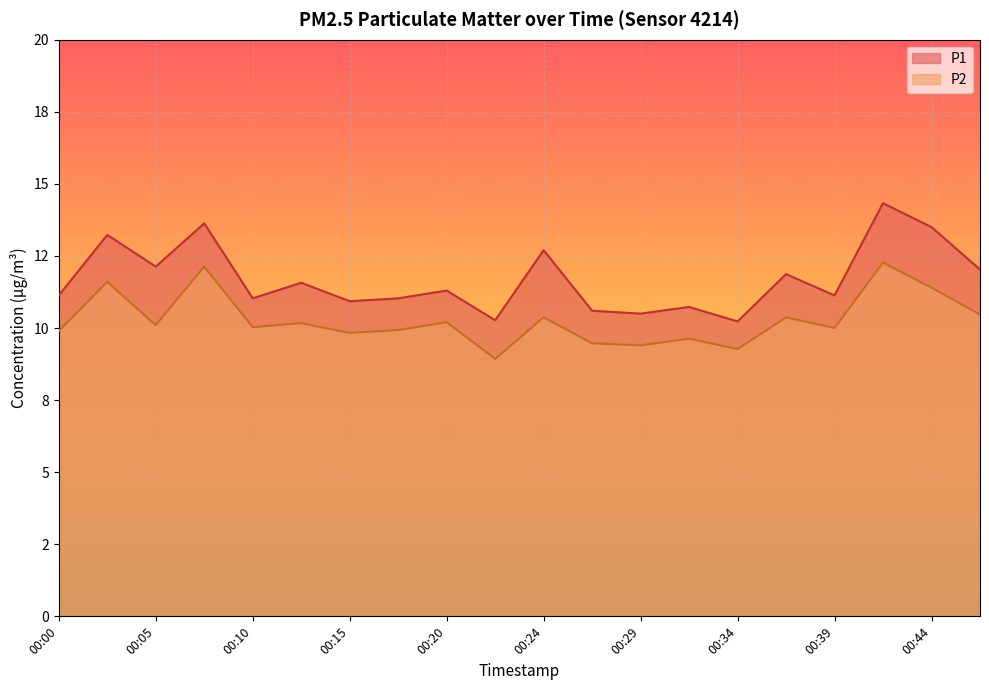

What is the difference between the maximum and minimum values in the P1 series?

4.1